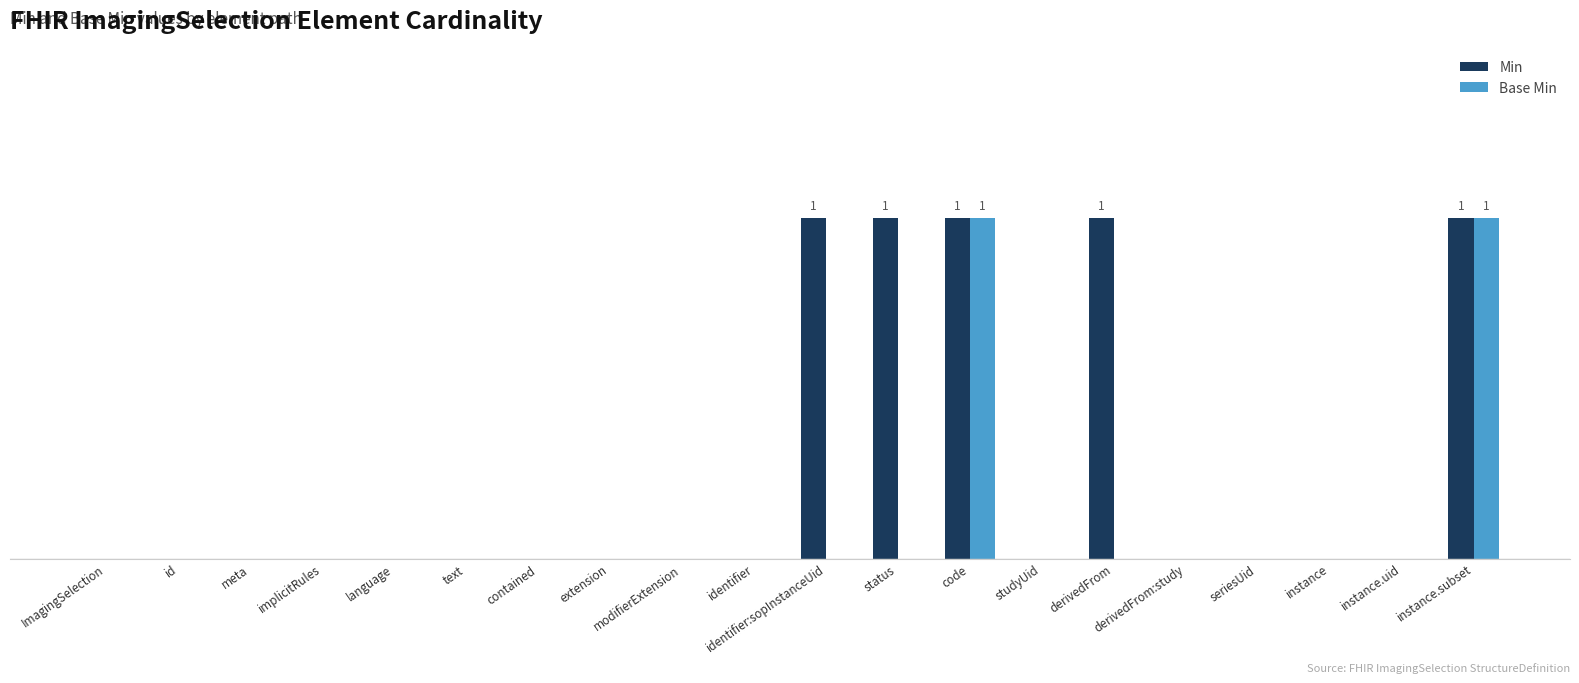

Which series has the largest total across all categories?

Min